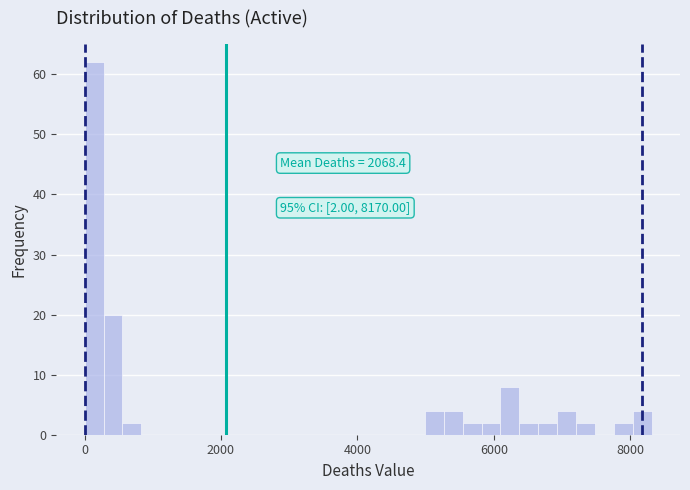

Read against the x-axis, roughly where is the centre of the tallest bar?

200